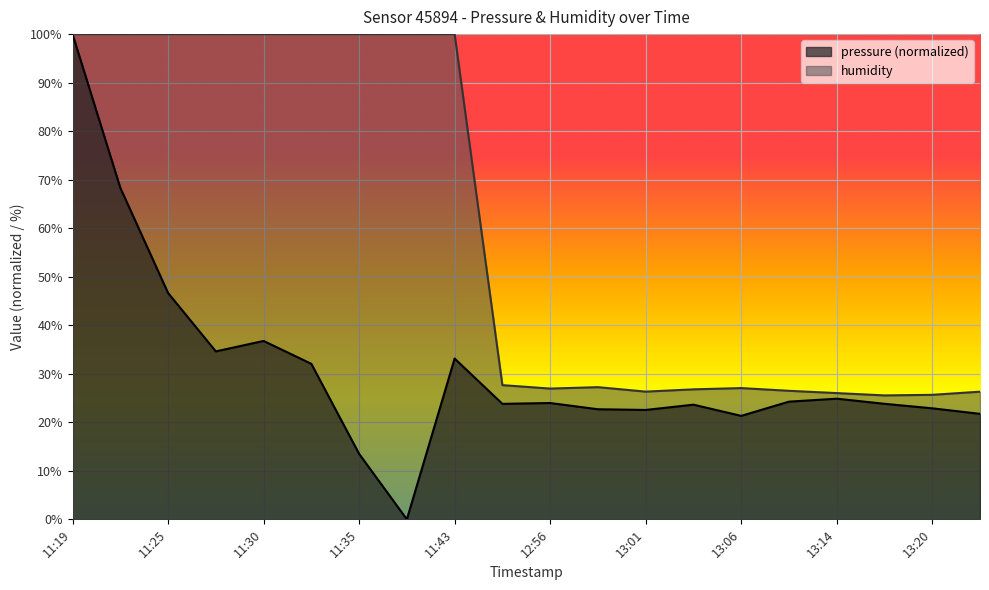

Is the value of pressure at 11:25 greater than the value of humidity at 12:58?

Yes